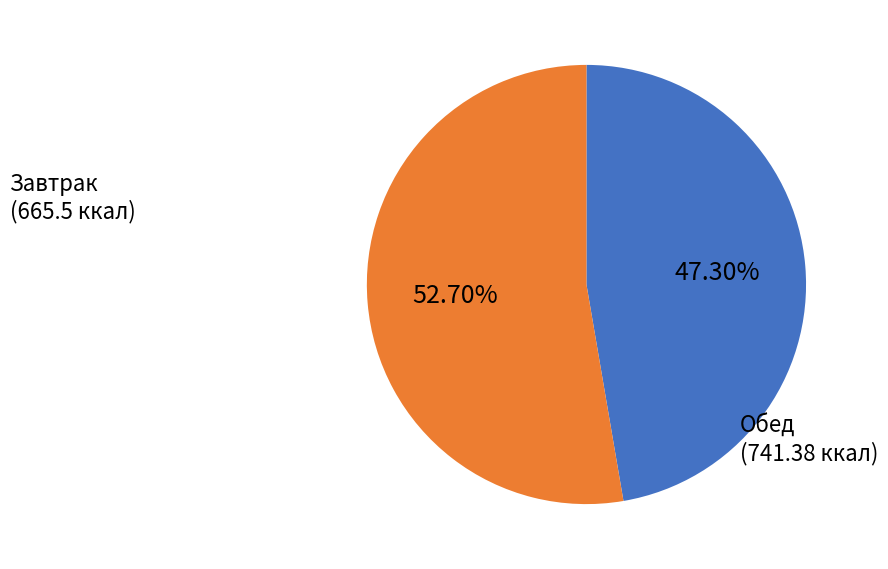

To the nearest percent, what is the average slice percentage?

50%